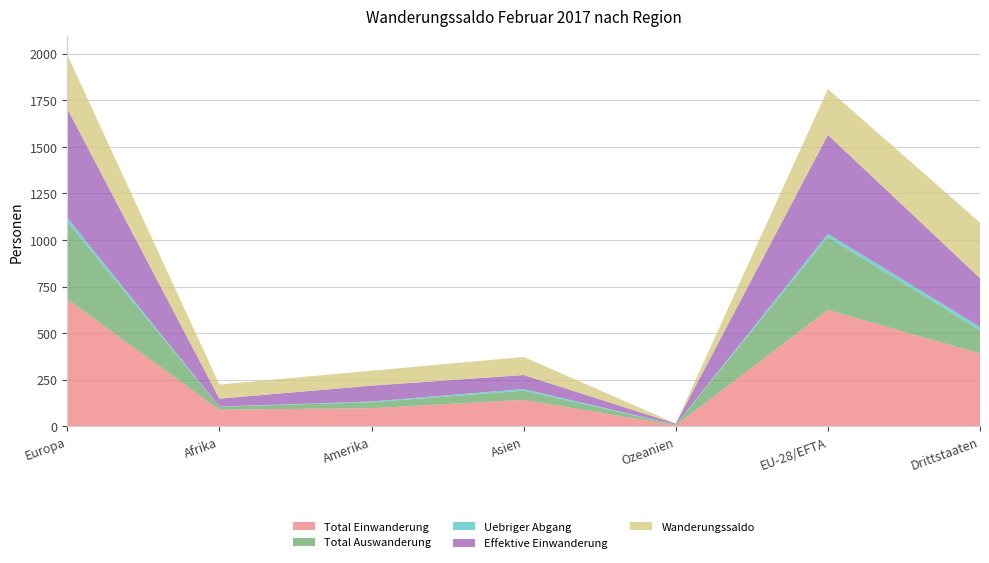

Reading left to right, list all the values displayed in this chart.

Total Einwanderung: 682	89	97	142	5	625	390
Total Auswanderung: 415	16	32	49	3	390	125
Uebriger Abgang: 22	1	4	9	1	18	19
Effektive Einwanderung: 585	42	85	75	5	531	261
Wanderungssaldo: 290	76	80	97	1	246	298